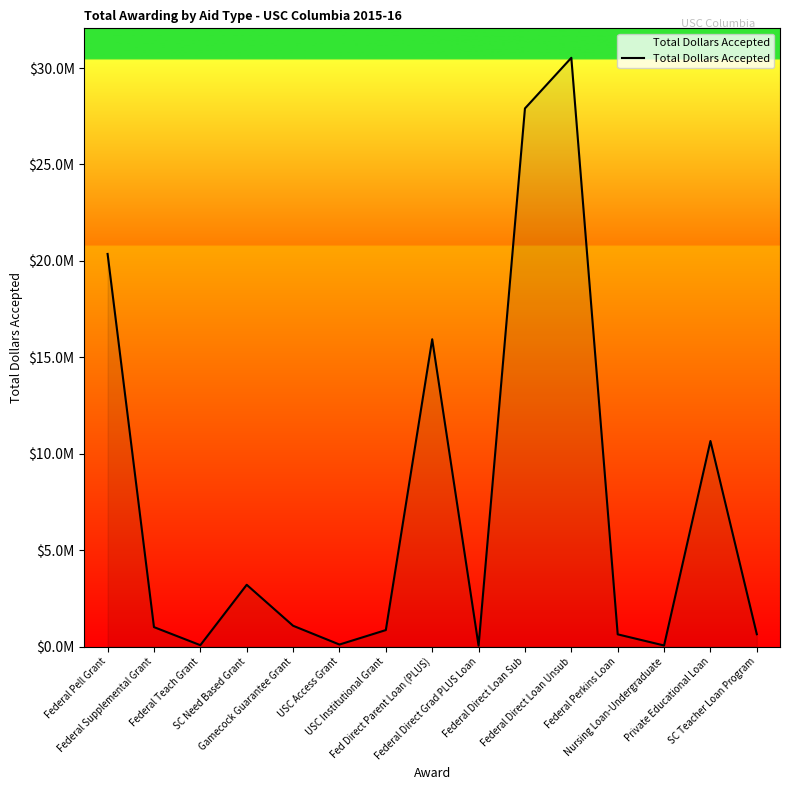

What is the value of the 8th point from the left?

15936877.0